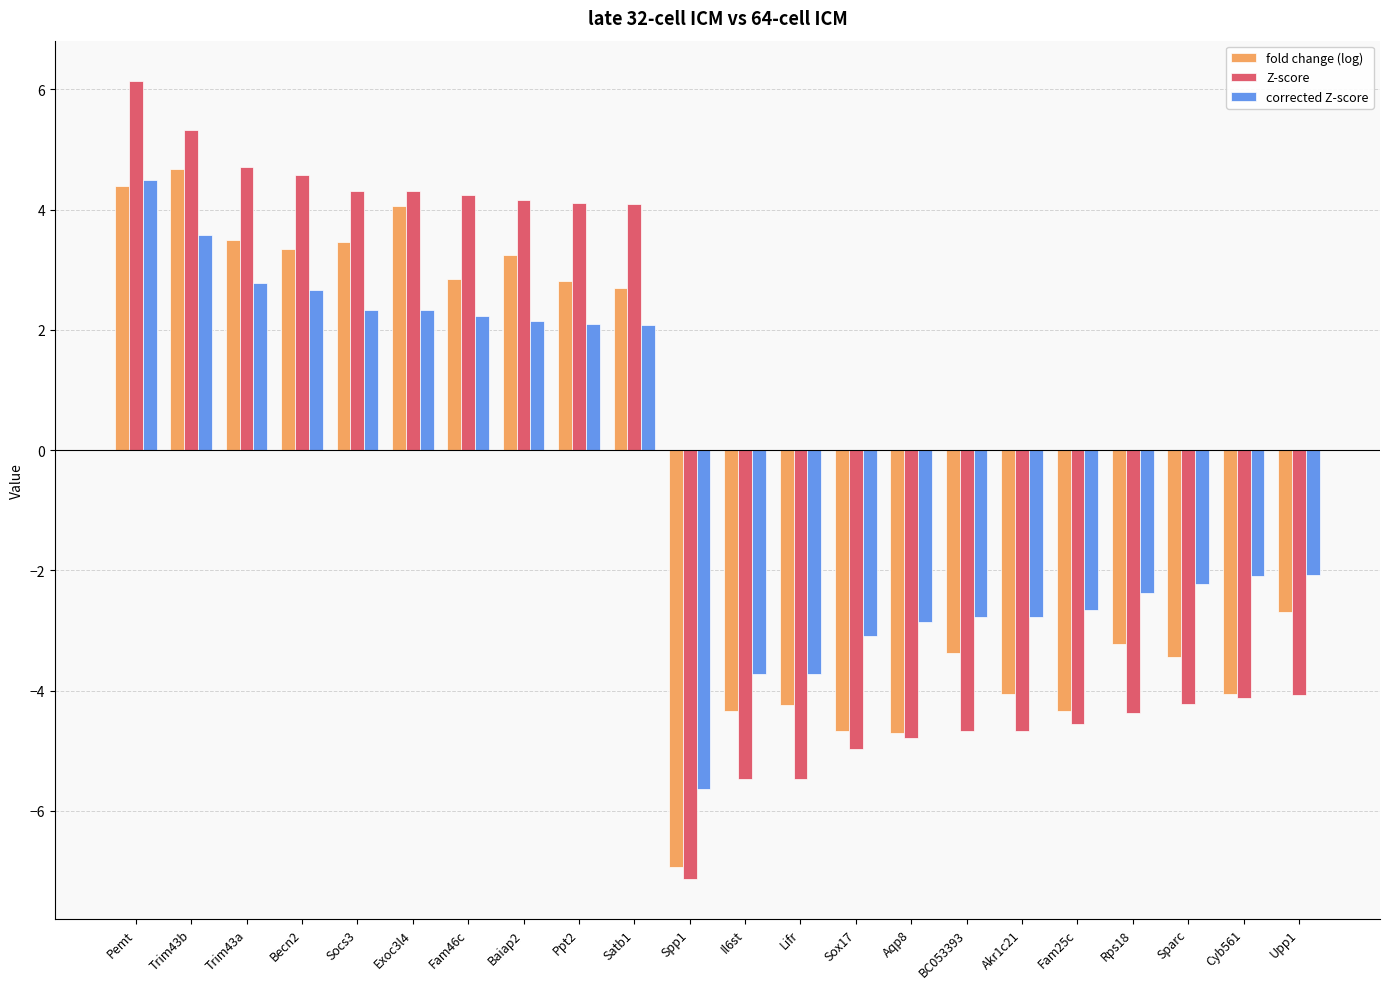

True or false: fold change (log) has a value of 1.4 at Becn2.

False